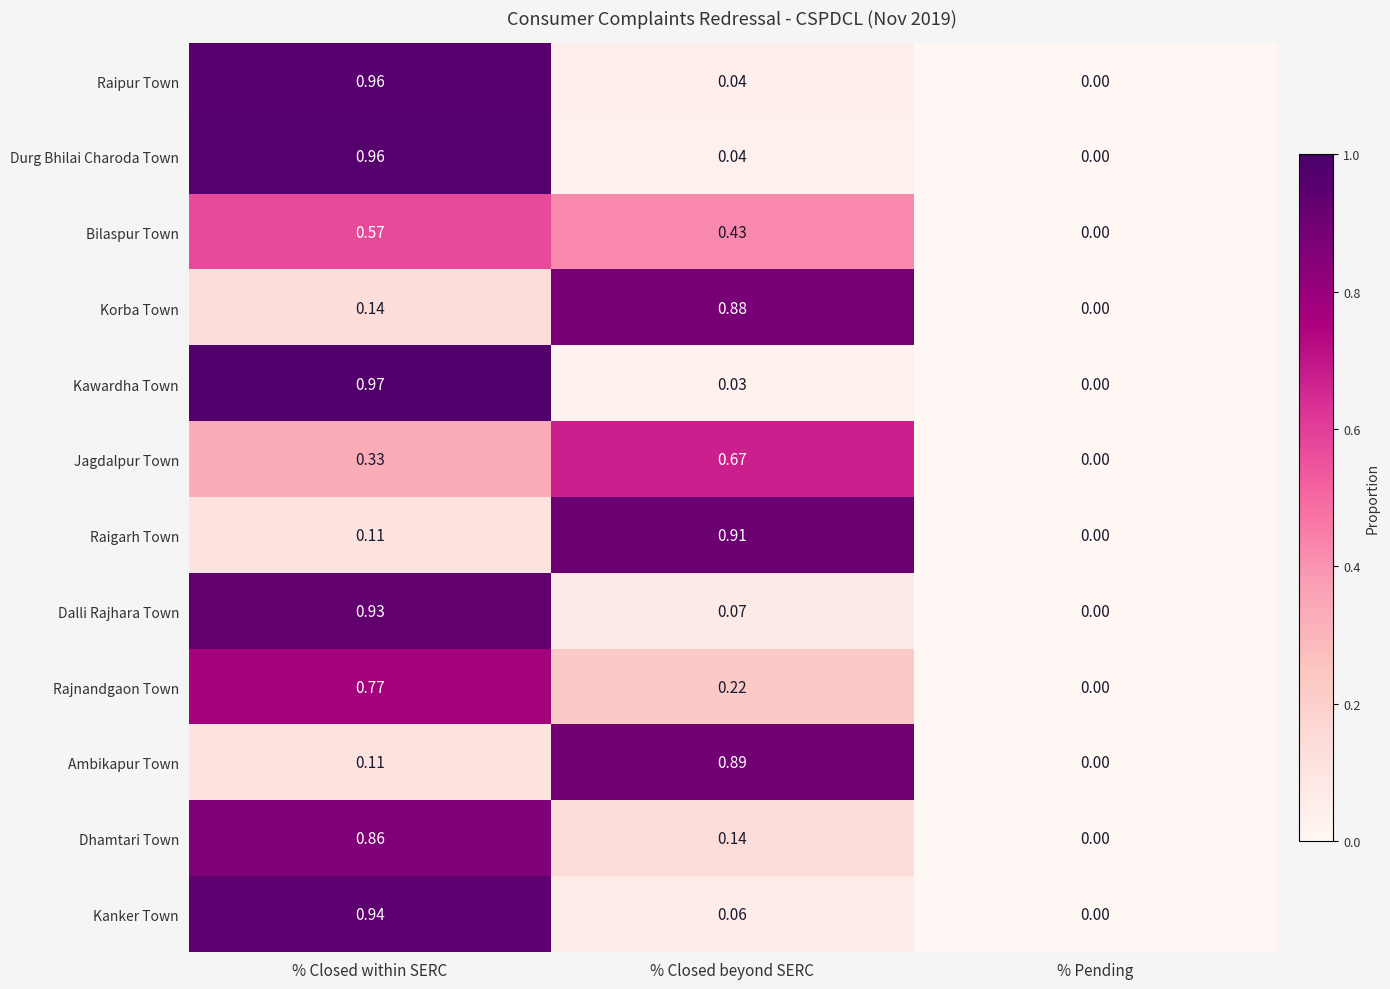

Which series changed the most between % Closed within SERC and % Closed beyond SERC?

Kawardha Town